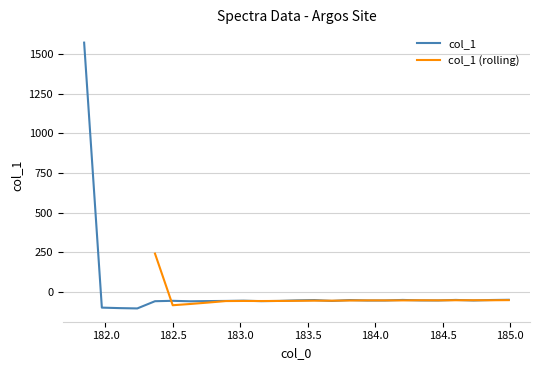

How many data points are less than -55?

13